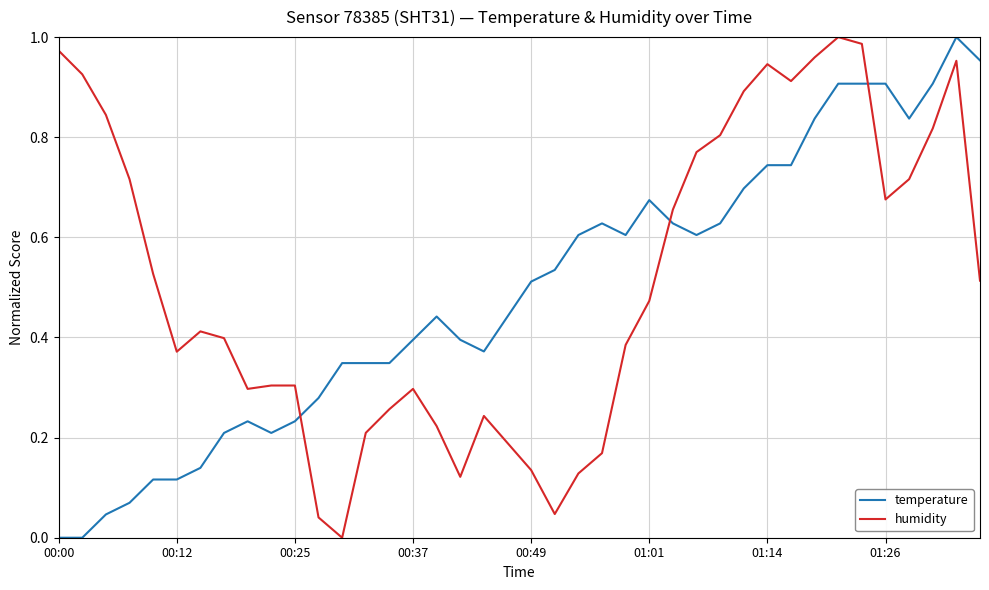

True or false: humidity and temperature cross at least once.

True